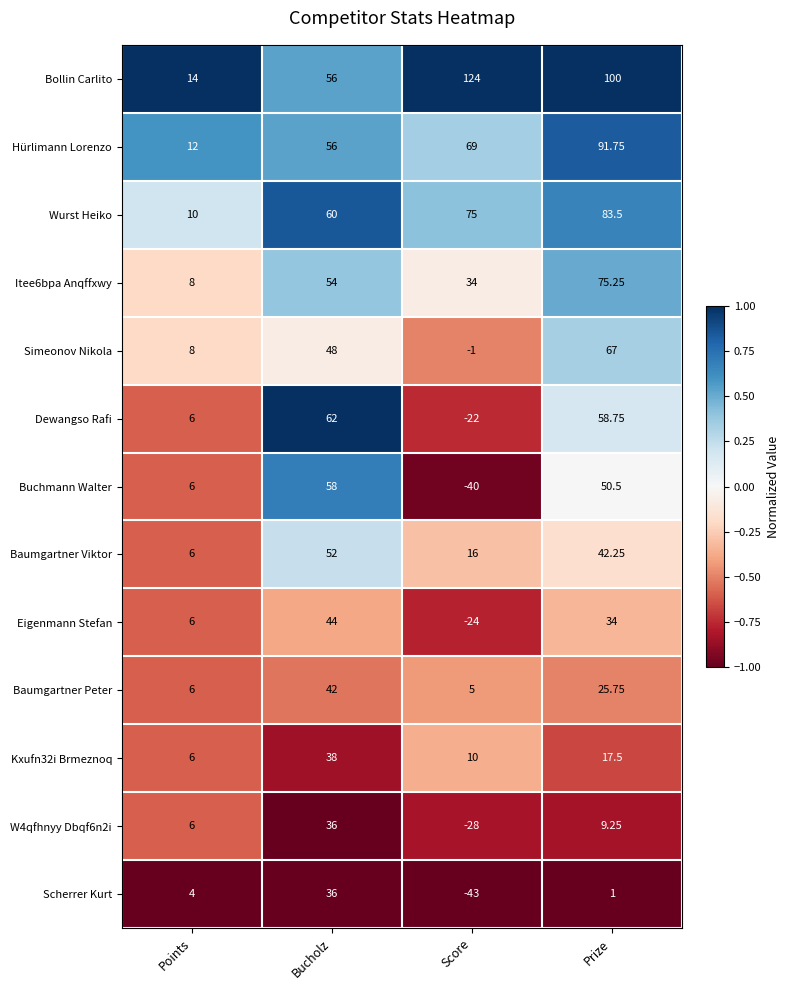

Which category has the lowest value across all series?

Score